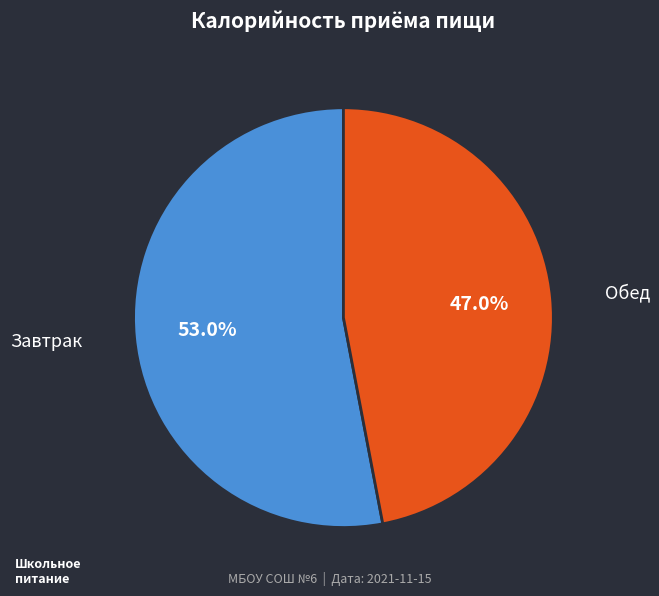

Is there a majority slice in this chart?

Yes